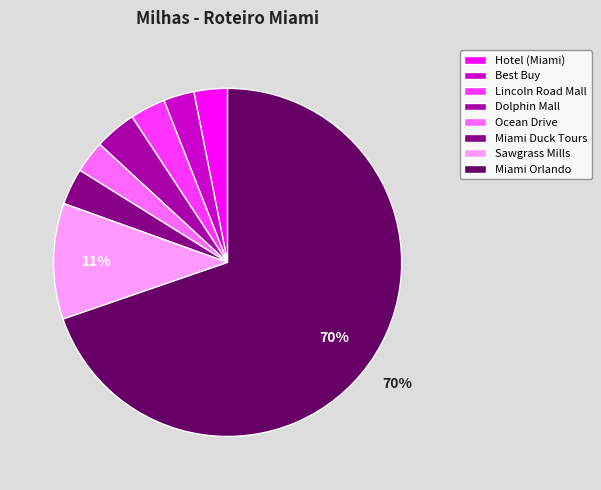

True or false: Miami Orlando accounts for 65% of the total.

False